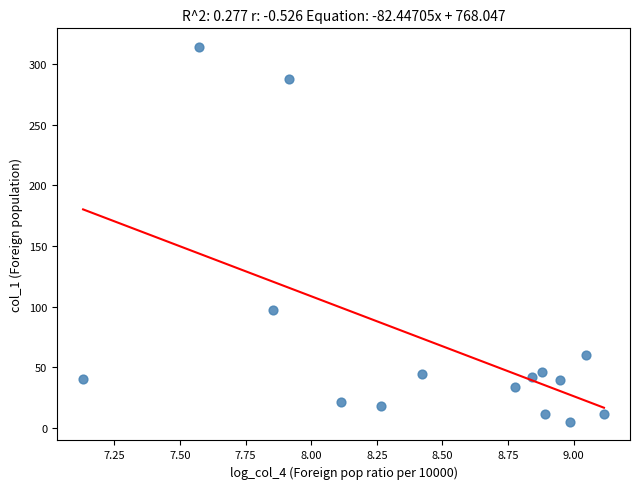

What is the range of Y values (max minus min)?

309